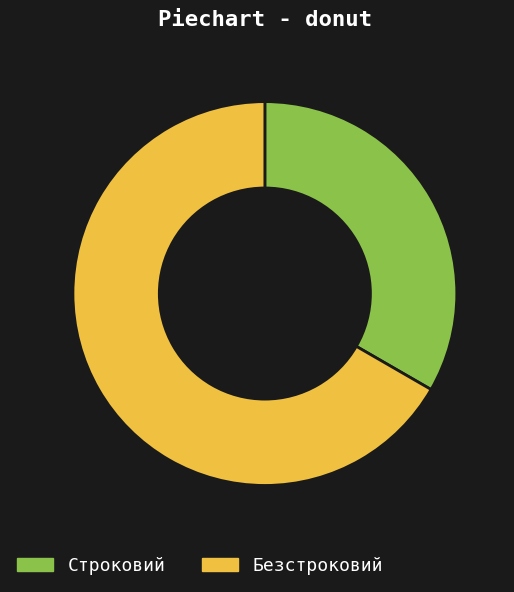

True or false: Безстроковий accounts for 54% of the total.

False